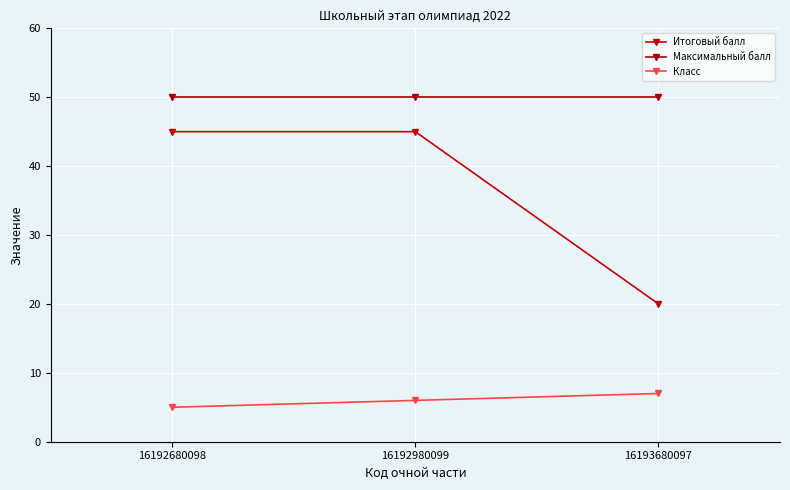

Reading left to right, extract all data points from this chart.

Итоговый балл: 16192680098=45	16192980099=45	16193680097=20
Максимальный балл: 16192680098=50	16192980099=50	16193680097=50
Класс: 16192680098=5	16192980099=6	16193680097=7